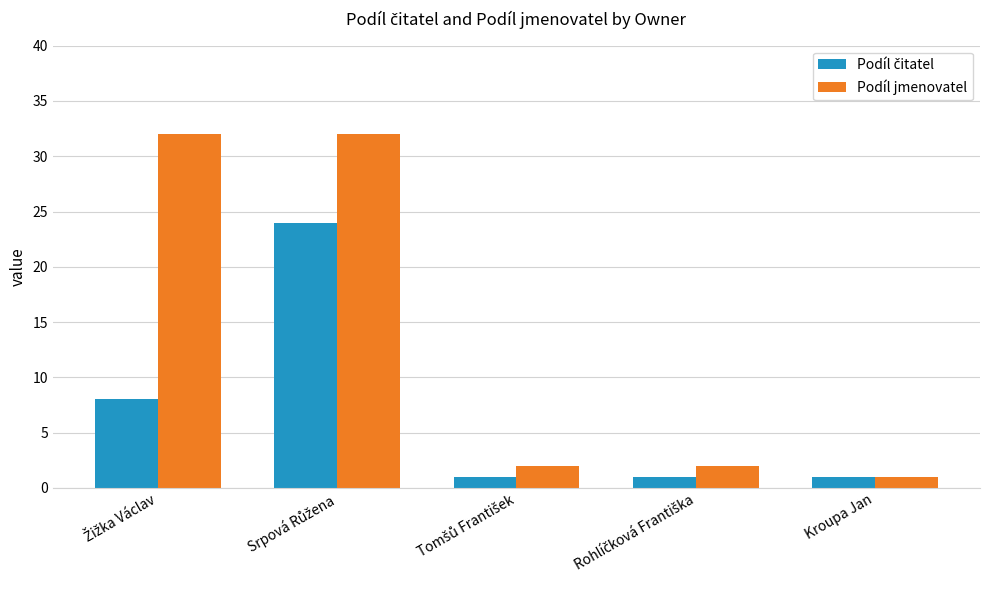

Which series has the largest total across all categories?

Podíl jmenovatel